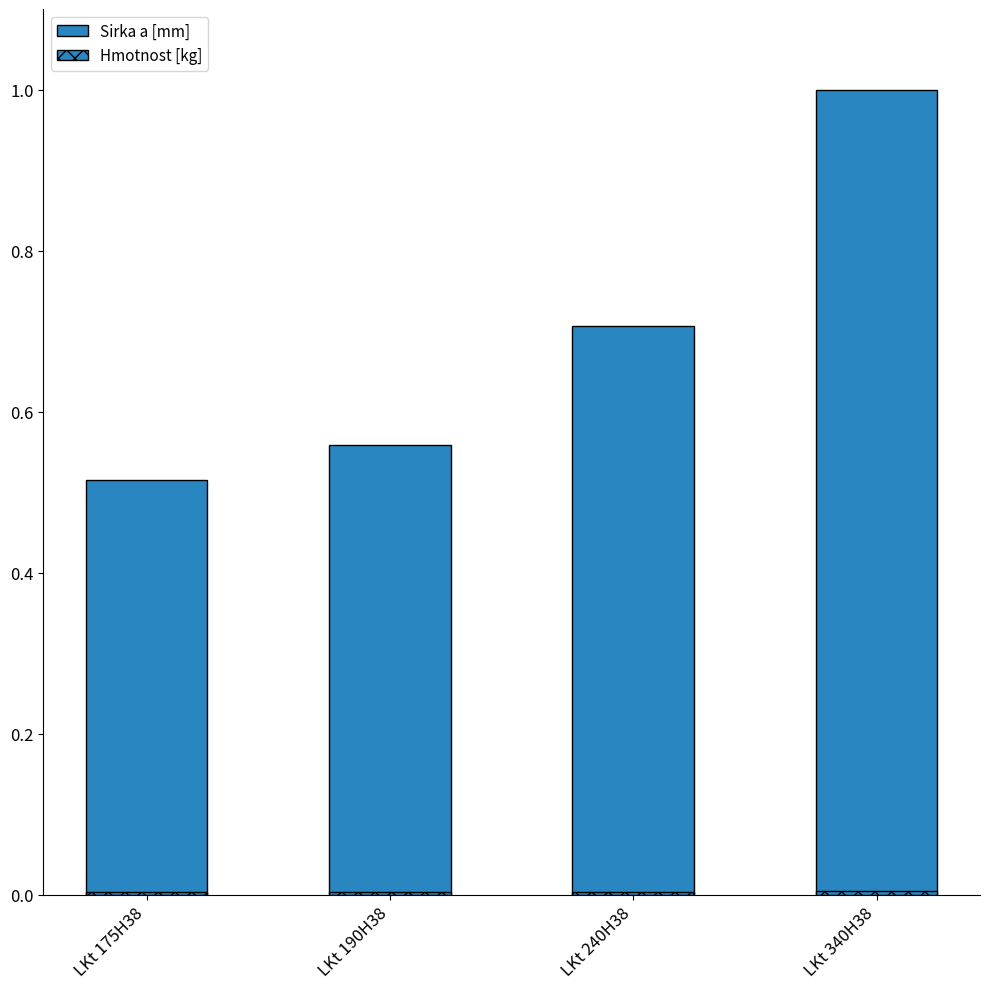

At how many categories does at least one series exceed 0?

4